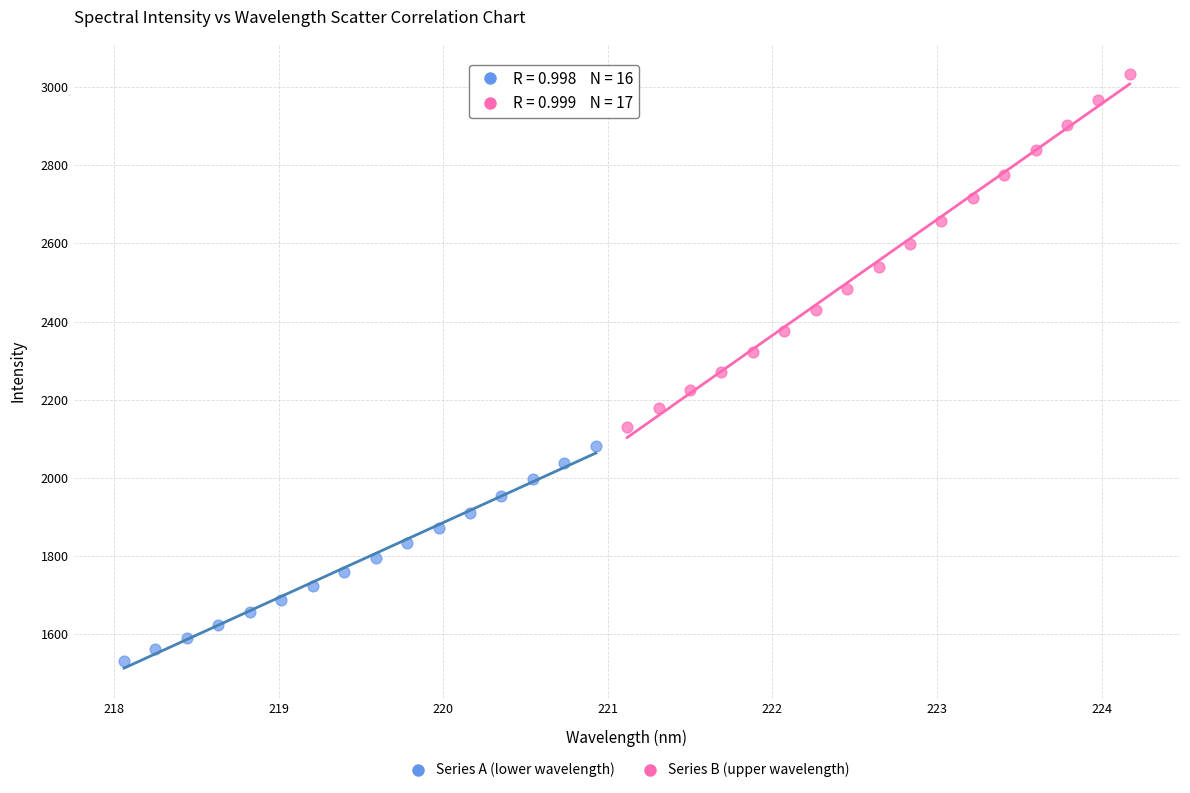

Which series contains the highest Y value?

Series B (upper wavelength)